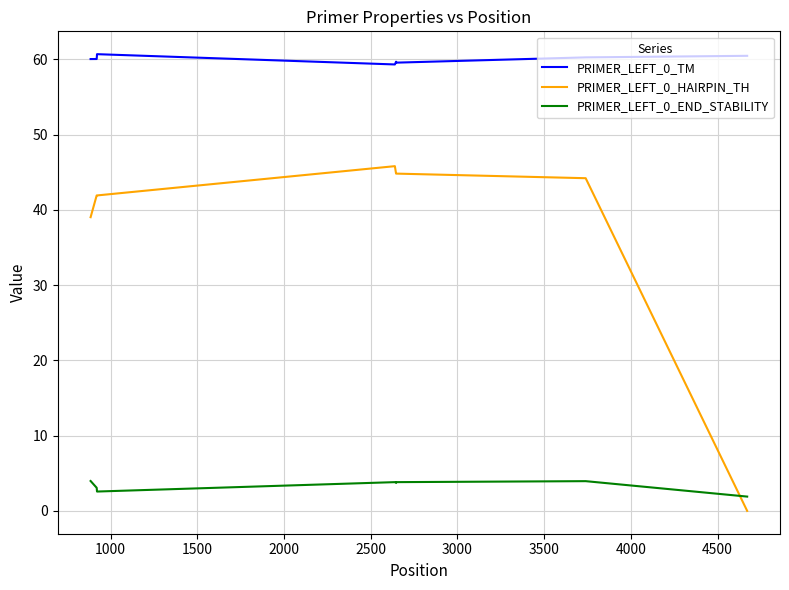

Which series has the widest spread of values?

PRIMER_LEFT_0_HAIRPIN_TH